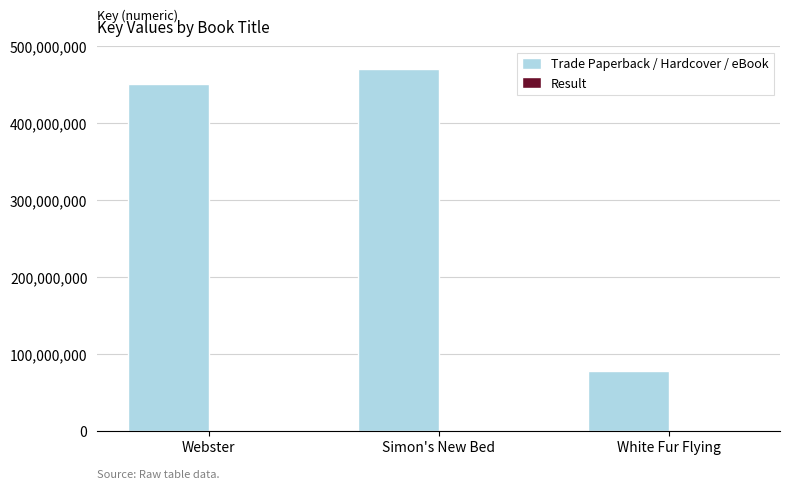

What is the maximum value for Trade Paperback / Hardcover / eBook?

470537775